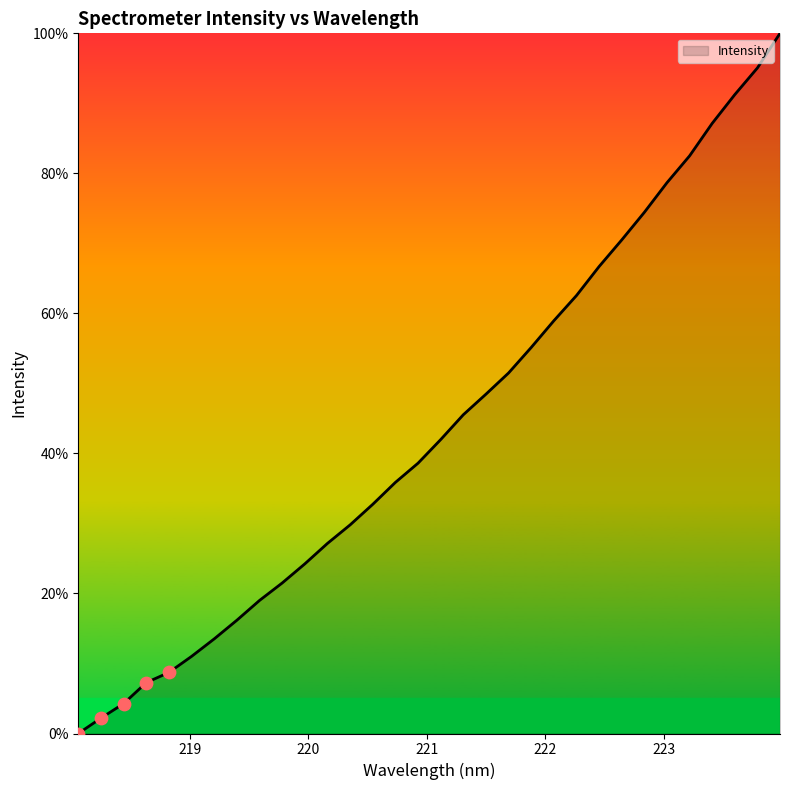

What is the greatest value displayed?

100.0